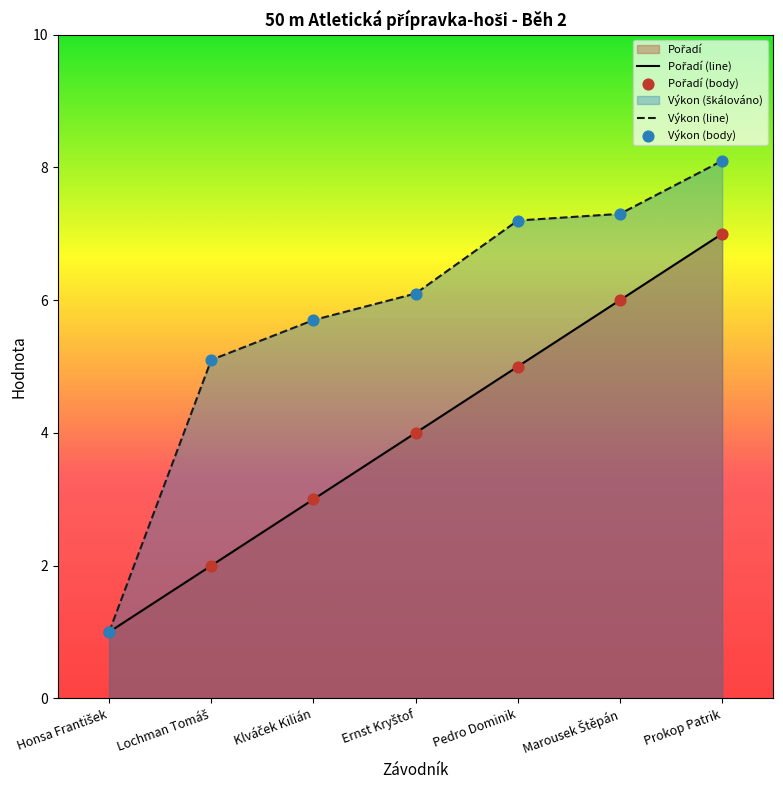

At which category is the sum across all series the highest?

Prokop Patrik